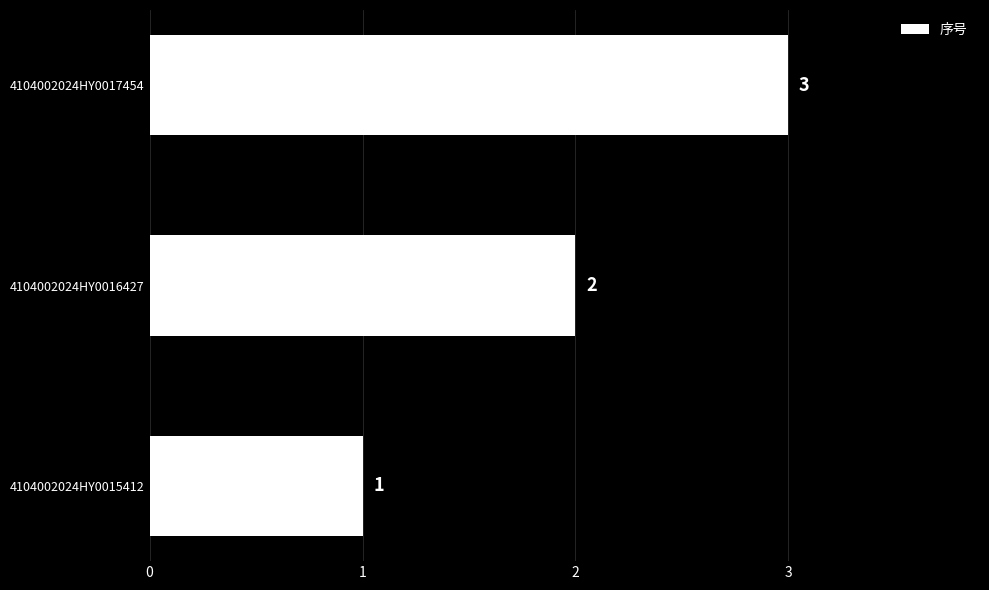

The value at 4104002024HY0017454 is 1. True or false?

False